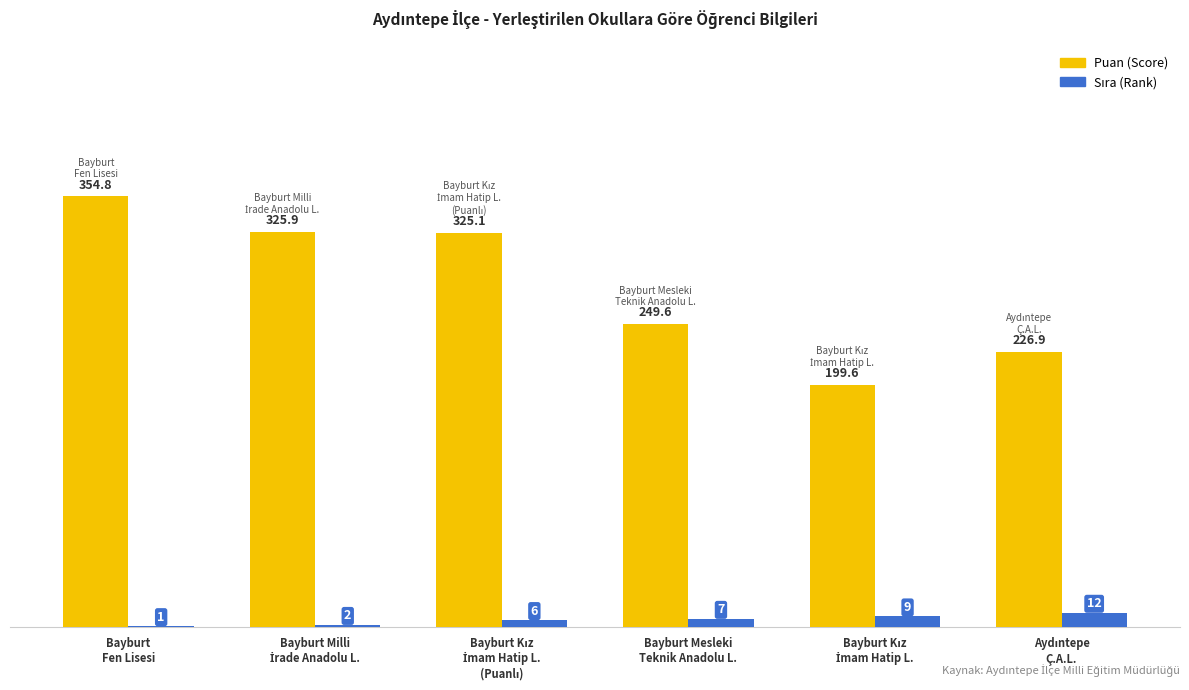

What is the highest value of the Puan (Score) series?

354.8